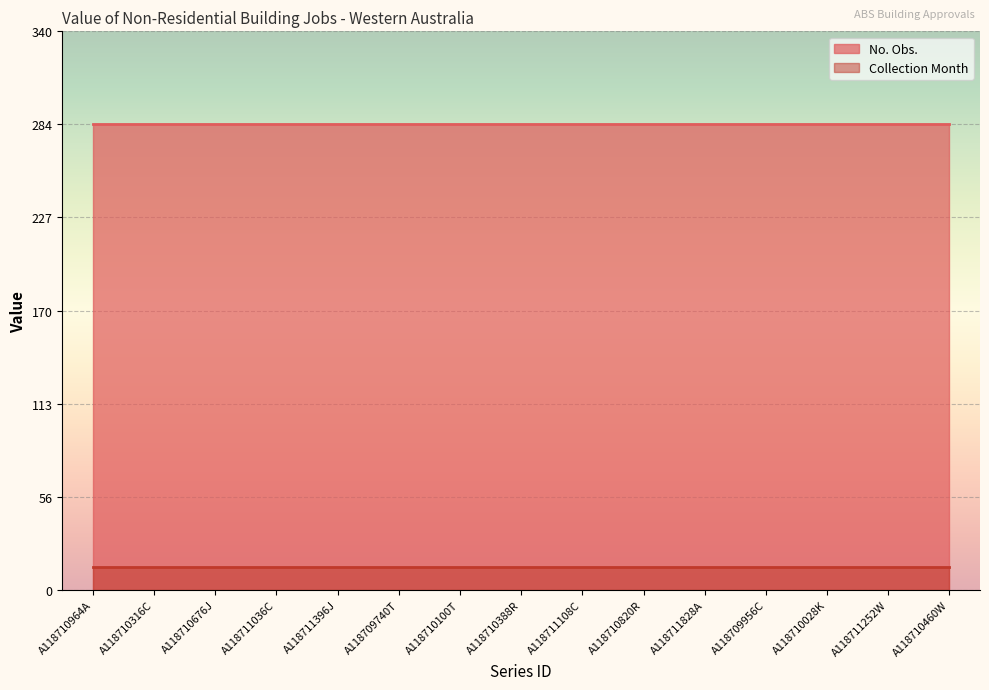

What is the lowest value of the No. Obs. series?

284.0